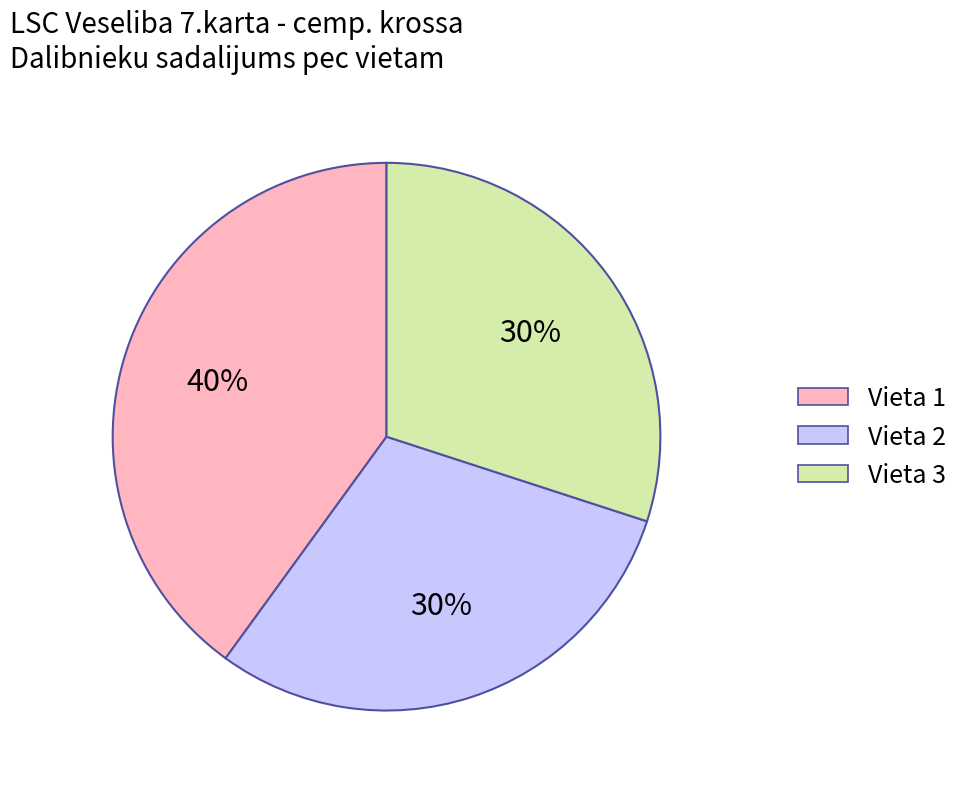

Combined, do Vieta 2 and Vieta 3 account for over 50%?

Yes